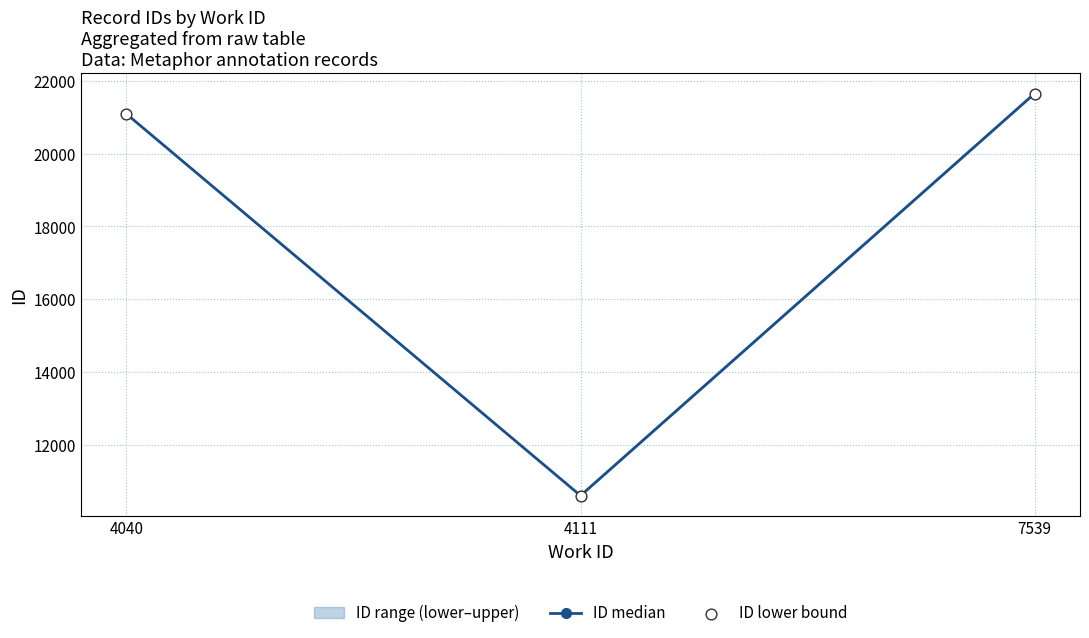

Which category has the highest value in the ID median series?

7539